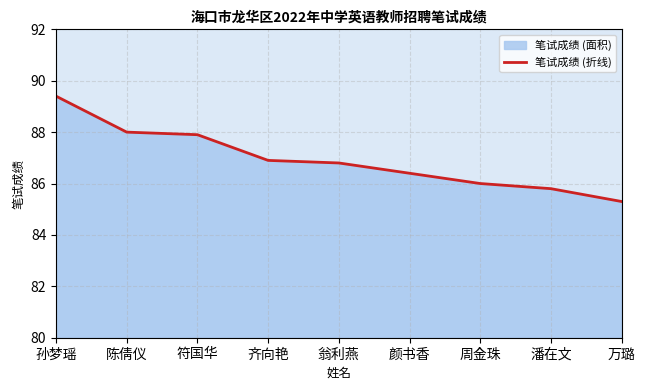

Which label corresponds to the smallest value in the chart?

万璐